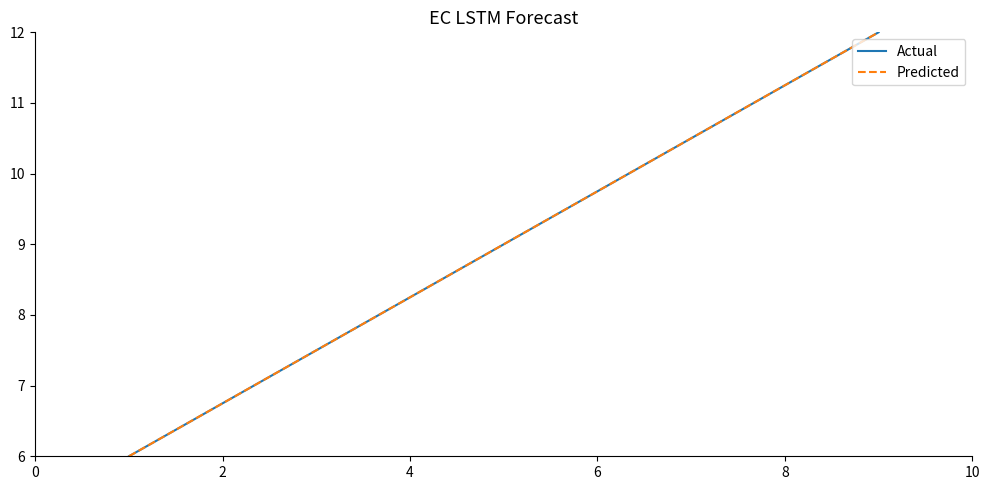

Is this an area chart (filled region under the line)?

No